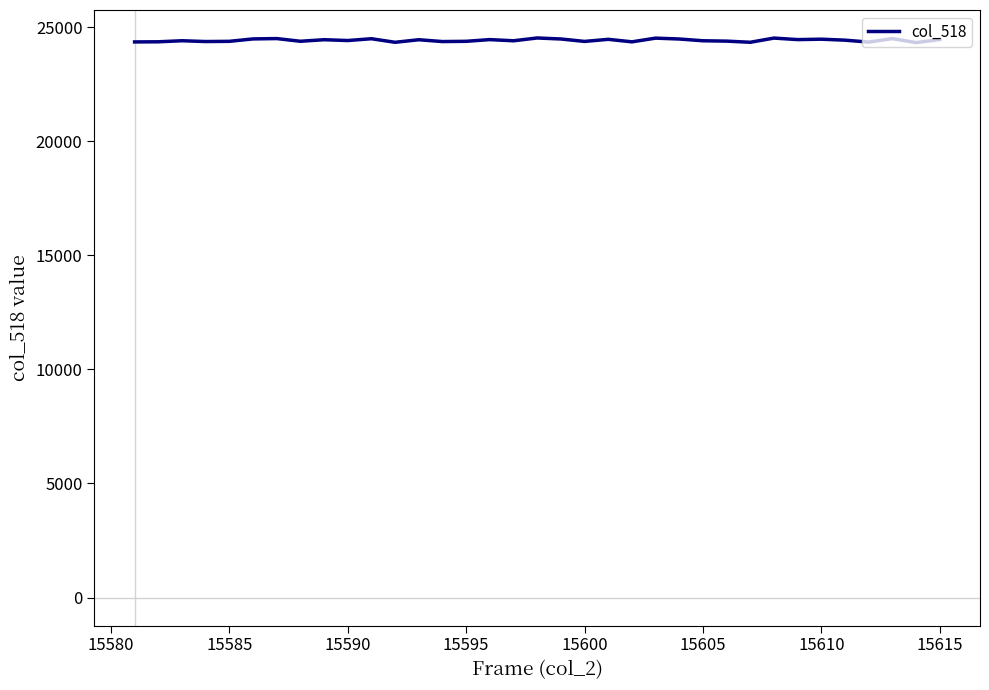

What is the average value?

24417